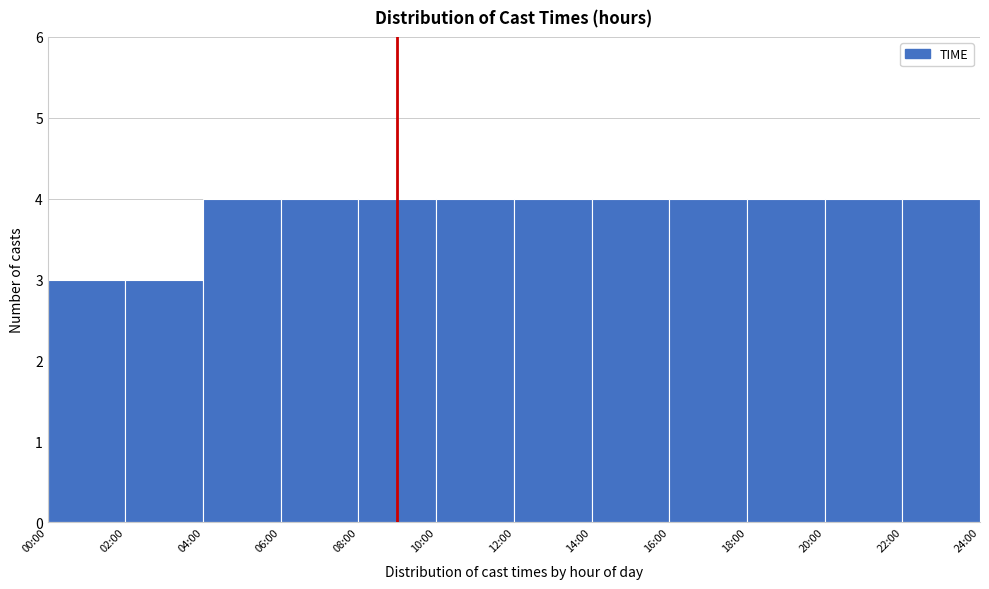

Reading left to right, extract all data points from this chart.

3	3	4	4	4	4	4	4	4	4	4	4